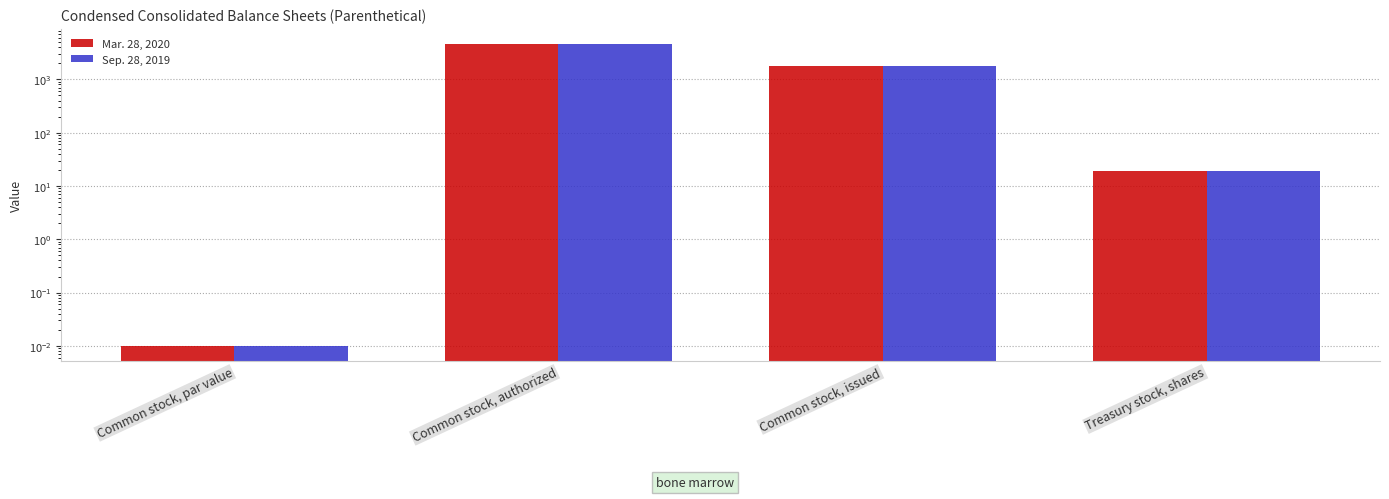

What is the sum of all Sep. 28, 2019 values?

6419.0